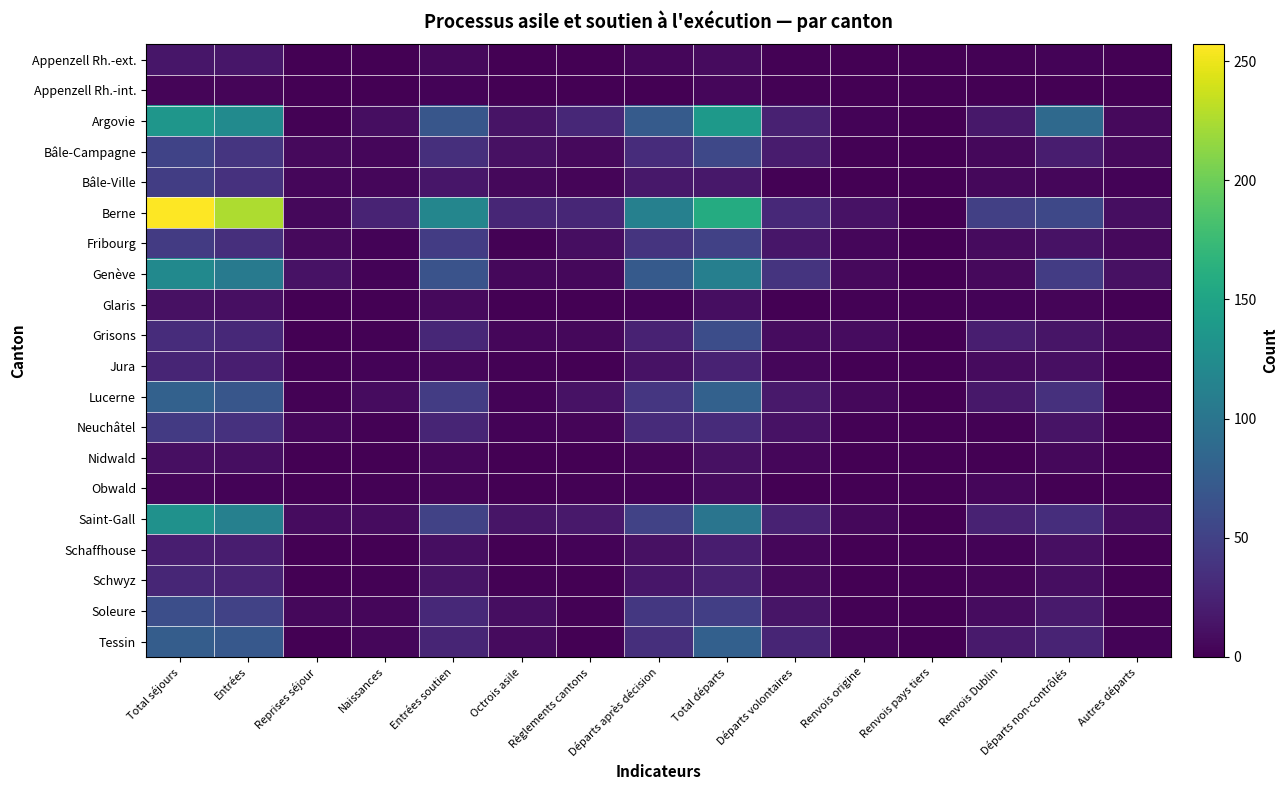

Count the number of data series in this chart.

20